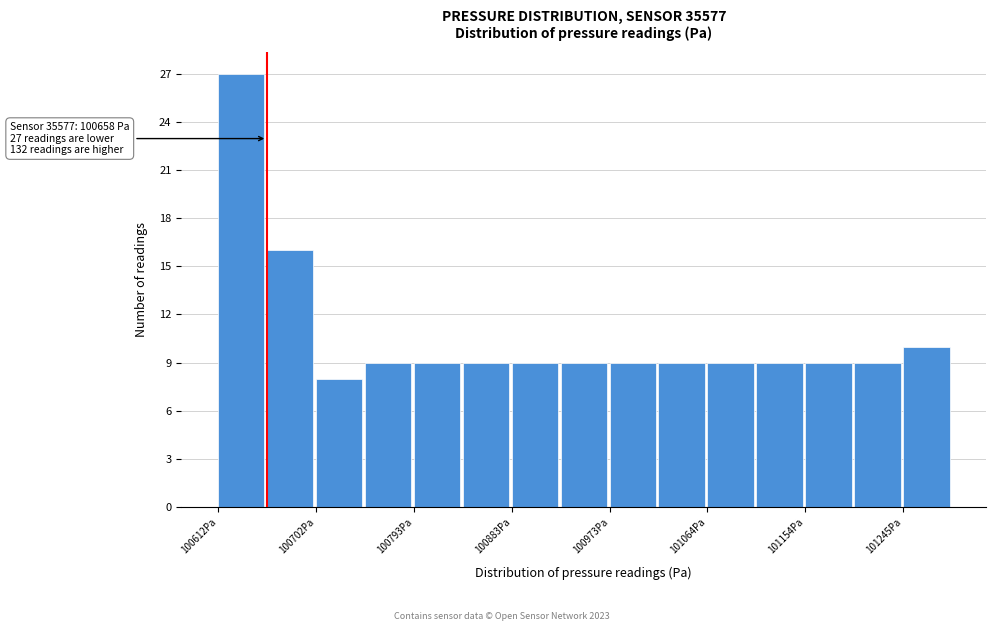

Which range on the x-axis has the tallest bar?

100610 to 100660